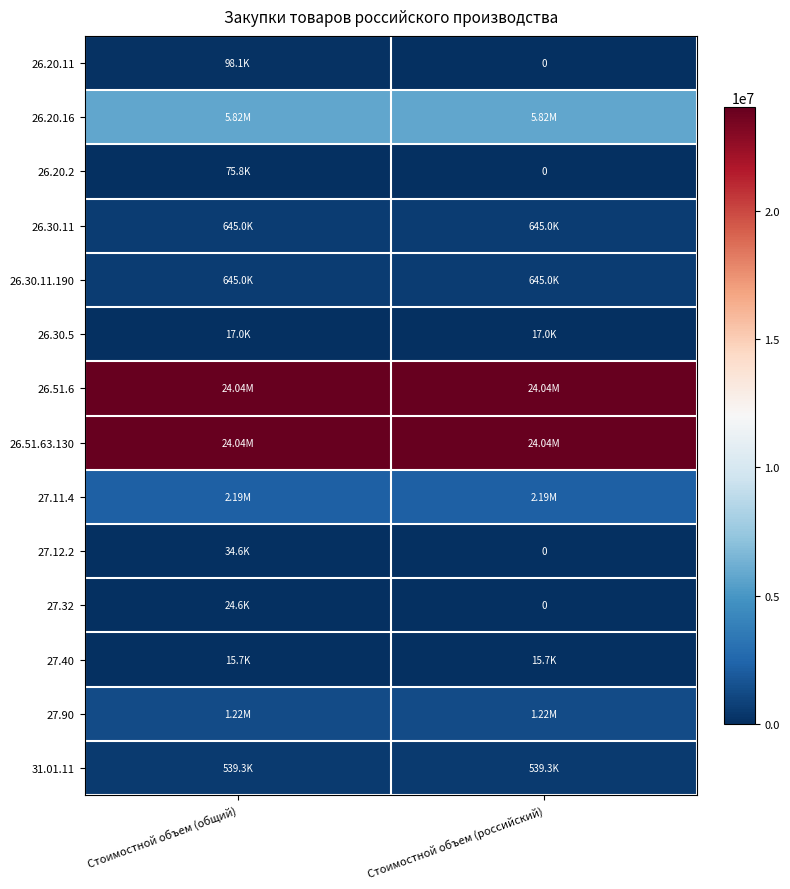

Is it true that 31.01.11 equals 539323.0 at Стоимостной объем (российский)?

True